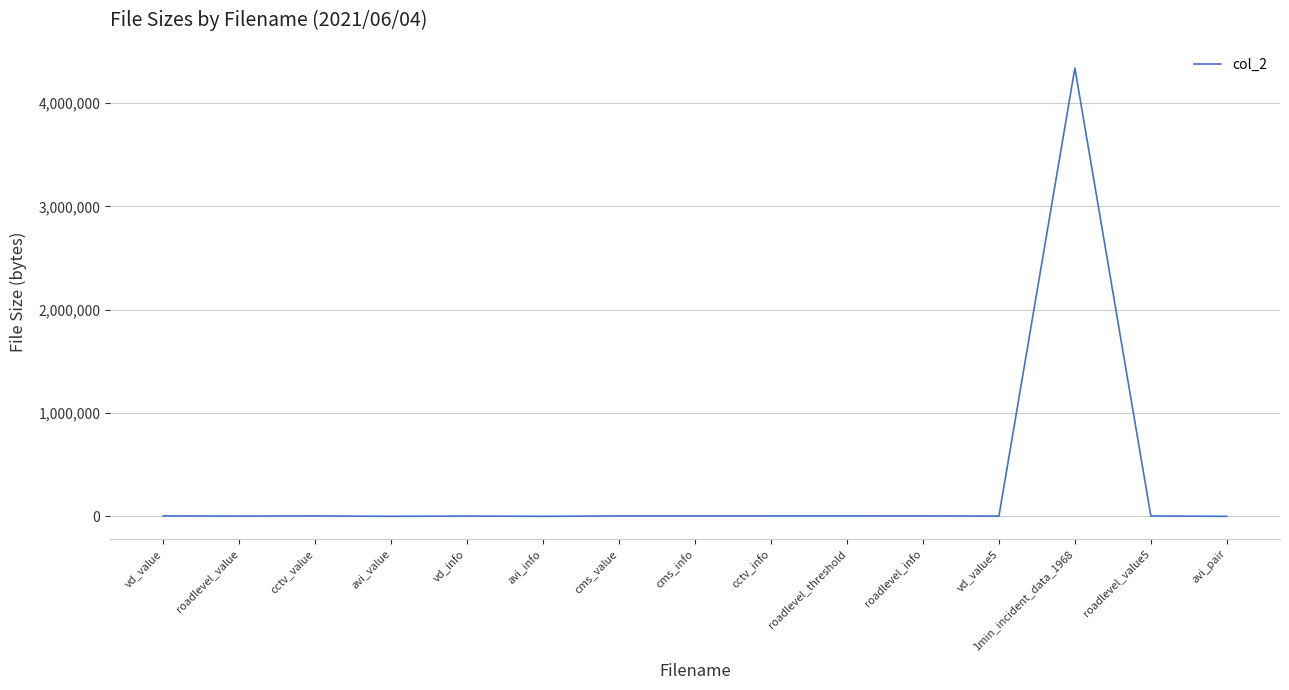

At which category does the chart reach its peak across all series?

1min_incident_data_1968